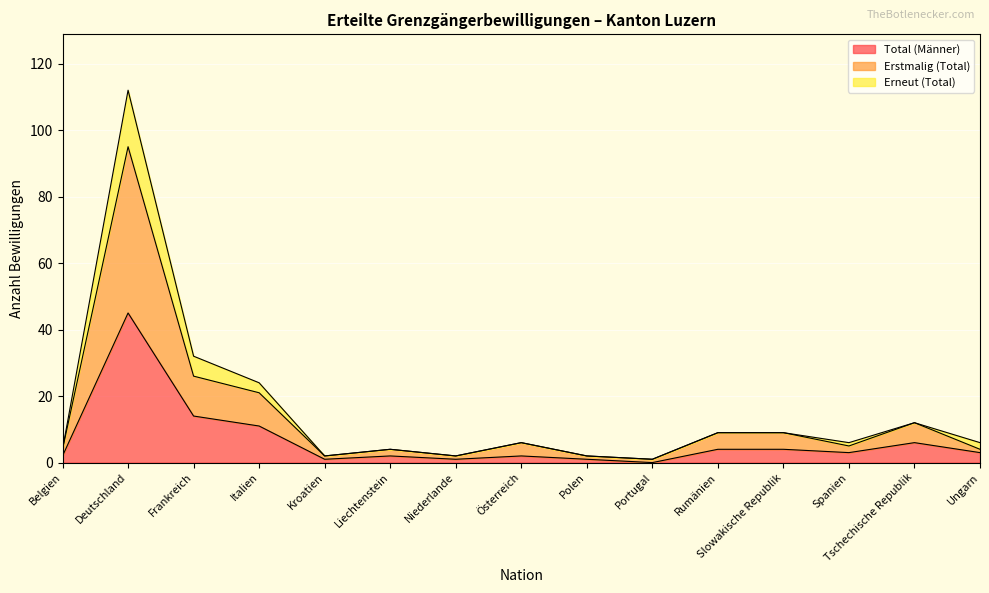

What is the minimum value for Erstmalig (Total)?

1